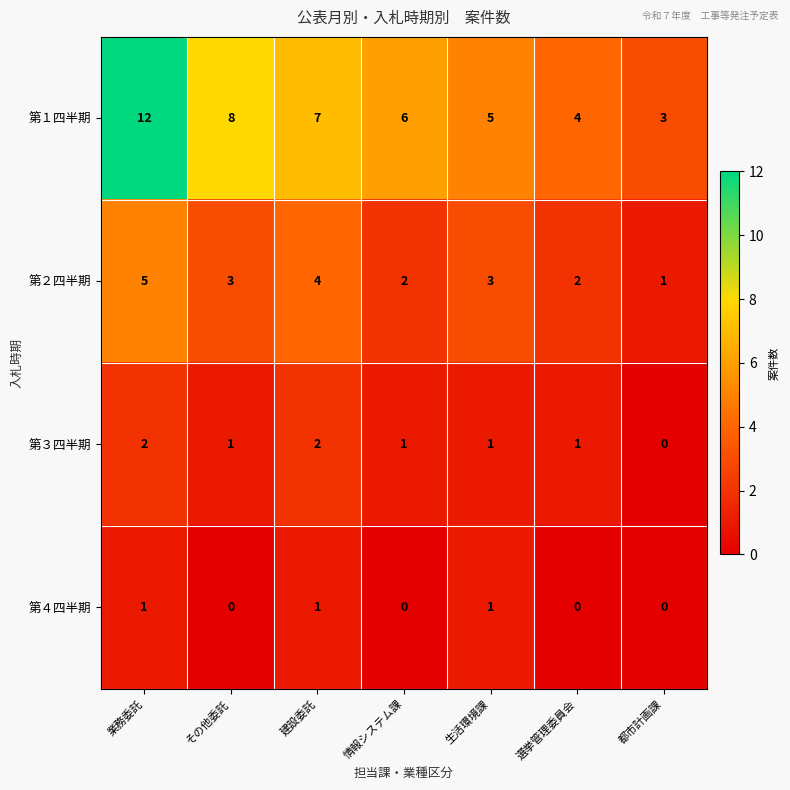

Which series has the widest spread of values?

第１四半期